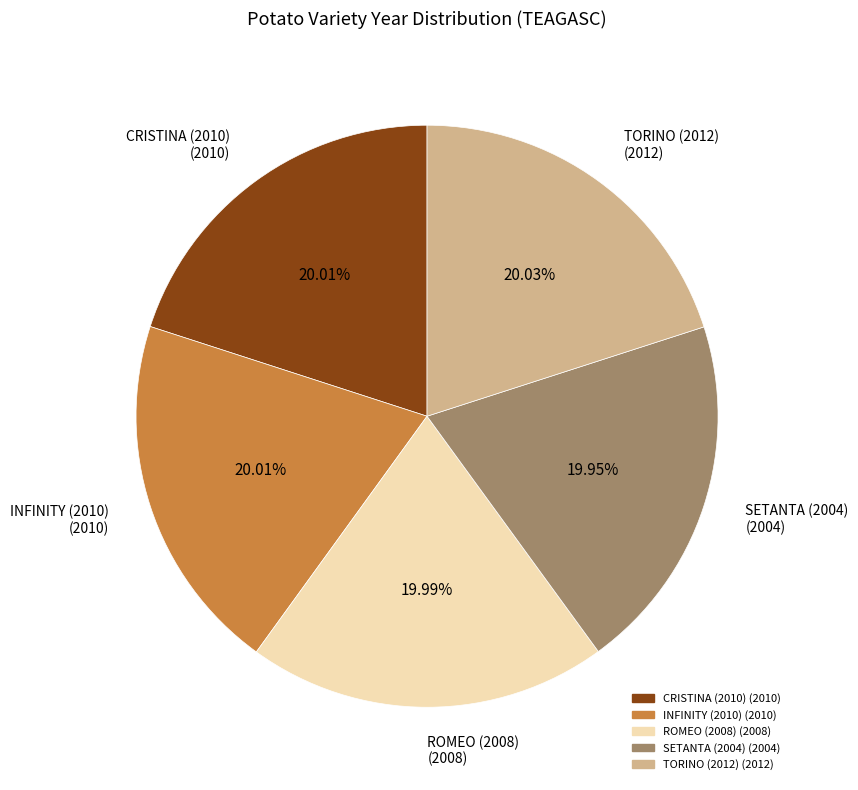

Is CRISTINA (2010) the majority of the pie?

No